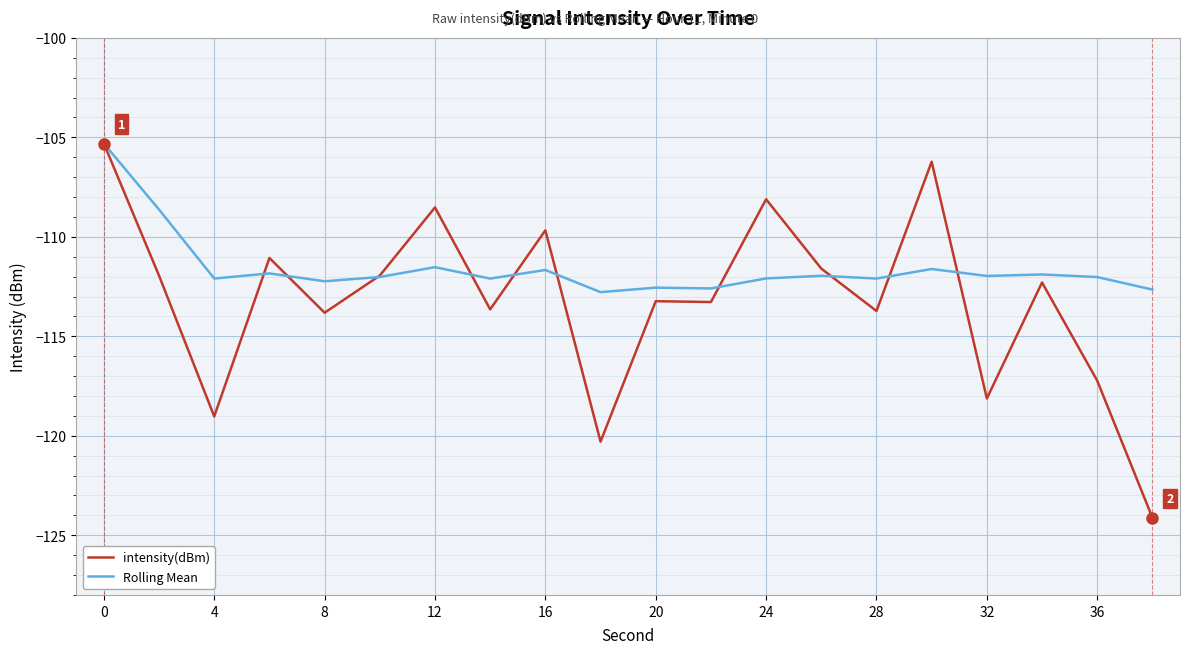

Which series has the largest range (max minus min)?

intensity(dBm)